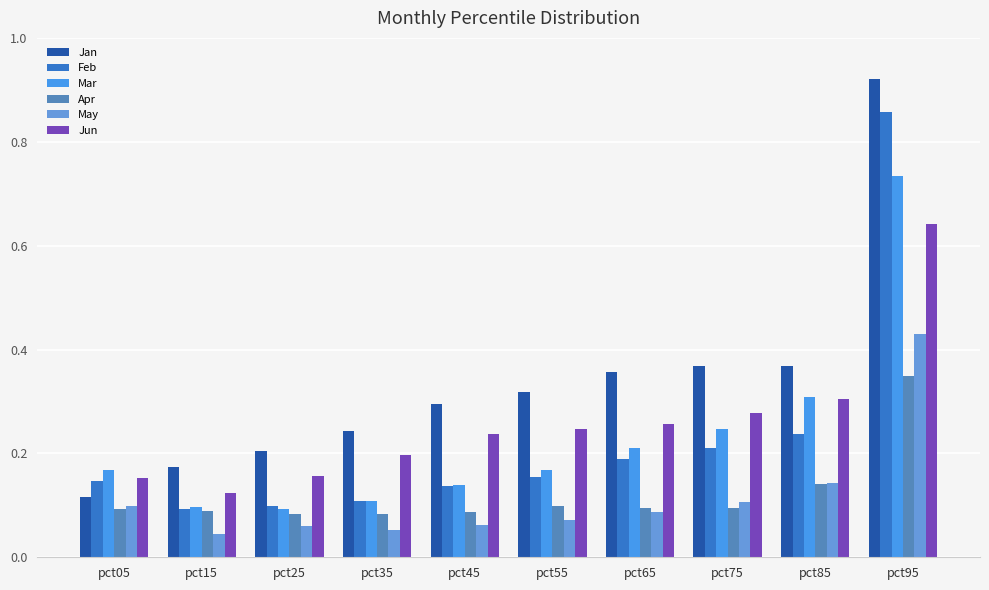

True or false: Mar has a value of 0.2 at pct75.

True